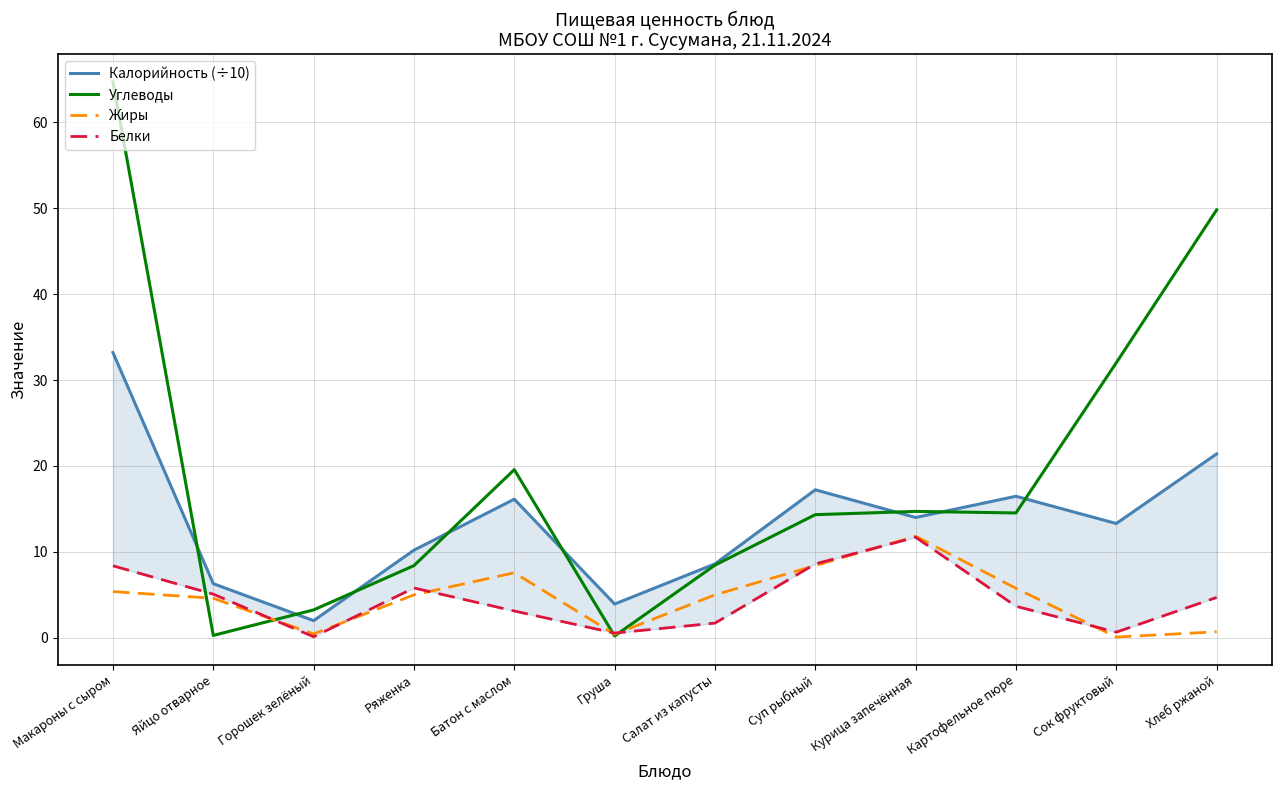

Reading left to right, extract all data points from this chart.

Калорийность (÷10): 33.2	6.3	2.0	10.2	16.1	3.9	8.6	17.2	14.0	16.5	13.3	21.4
Углеводы: 64.7	0.3	3.2	8.4	19.6	0.2	8.5	14.3	14.7	14.5	32.0	49.8
Жиры: 5.4	4.6	0.5	5.0	7.6	0.4	5.0	8.4	11.8	5.8	0.1	0.7
Белки: 8.4	5.1	0.1	5.8	3.1	0.6	1.7	8.6	11.7	3.7	0.7	4.7